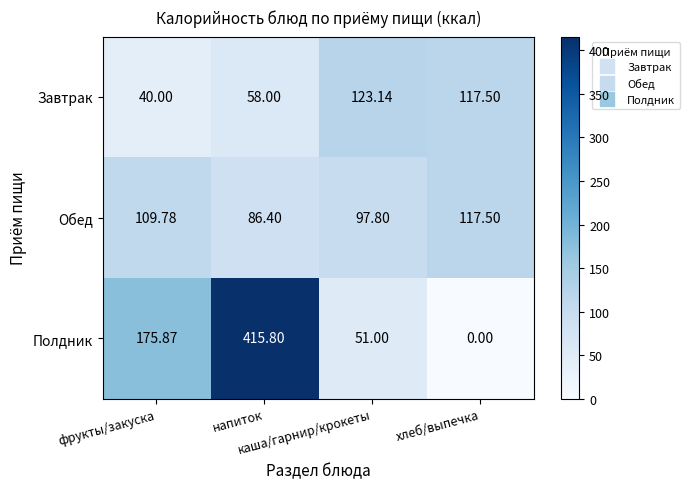

At which category is the sum across all series the highest?

напиток